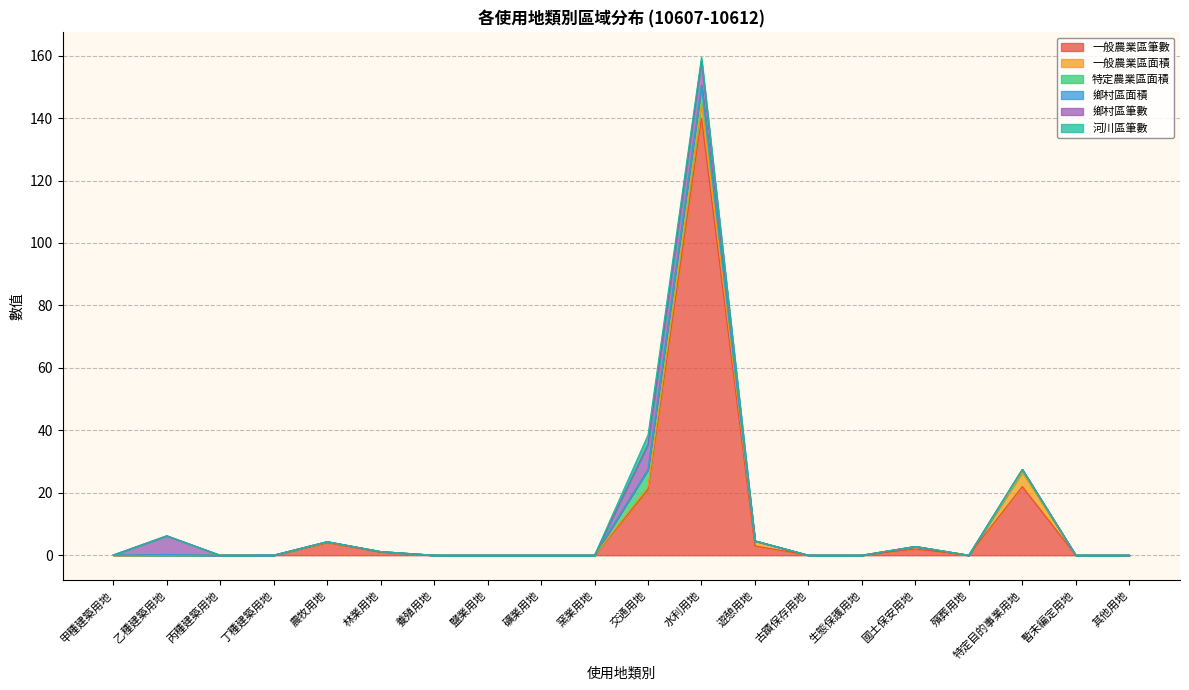

How many series are shown in this chart?

6